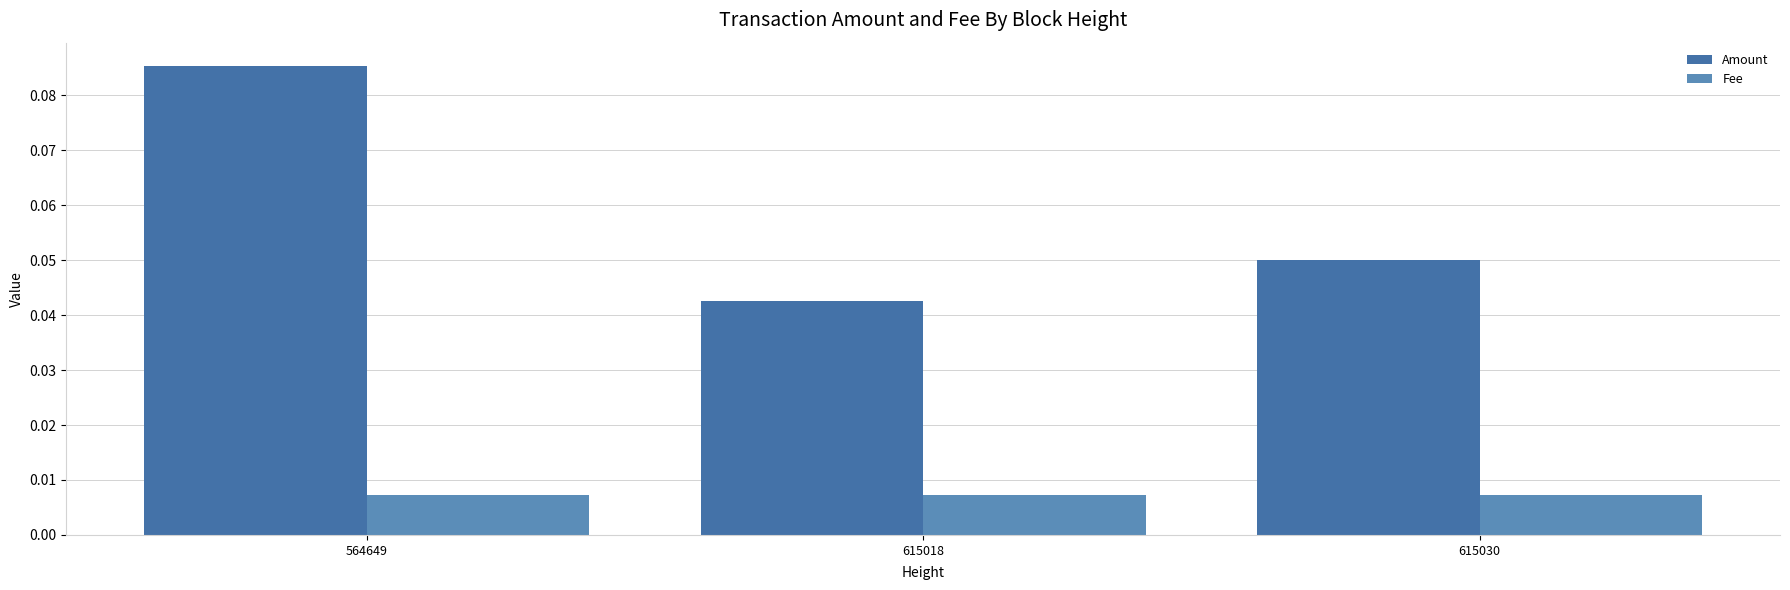

Where is Amount nearest to the value 0?

615018